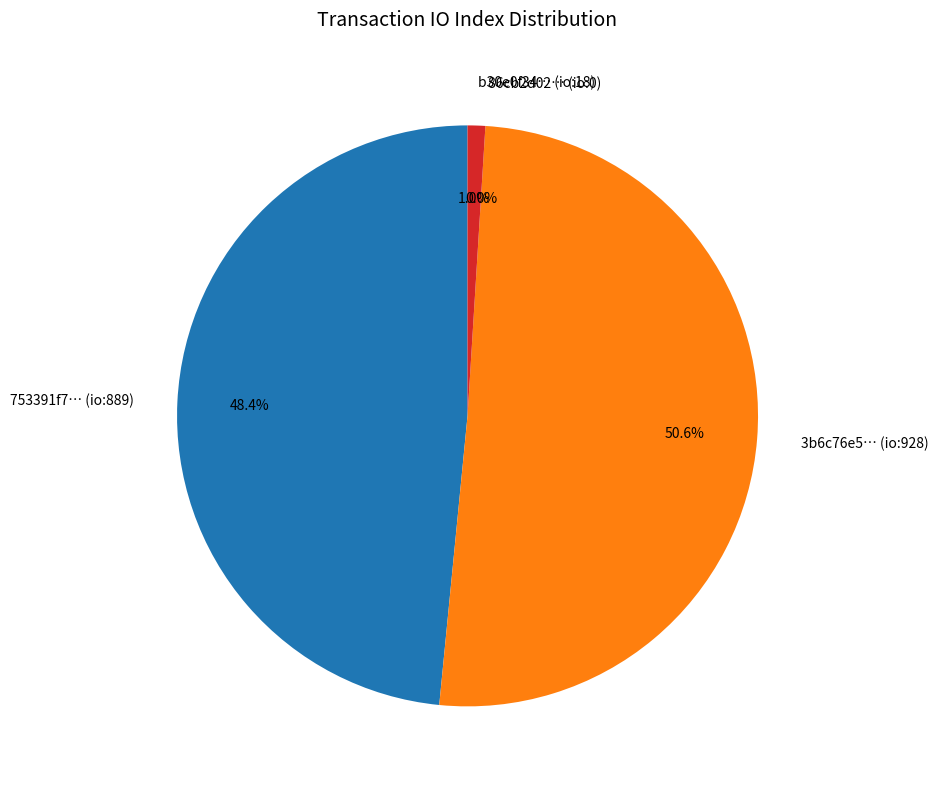

Count the number of slices in the pie.

4